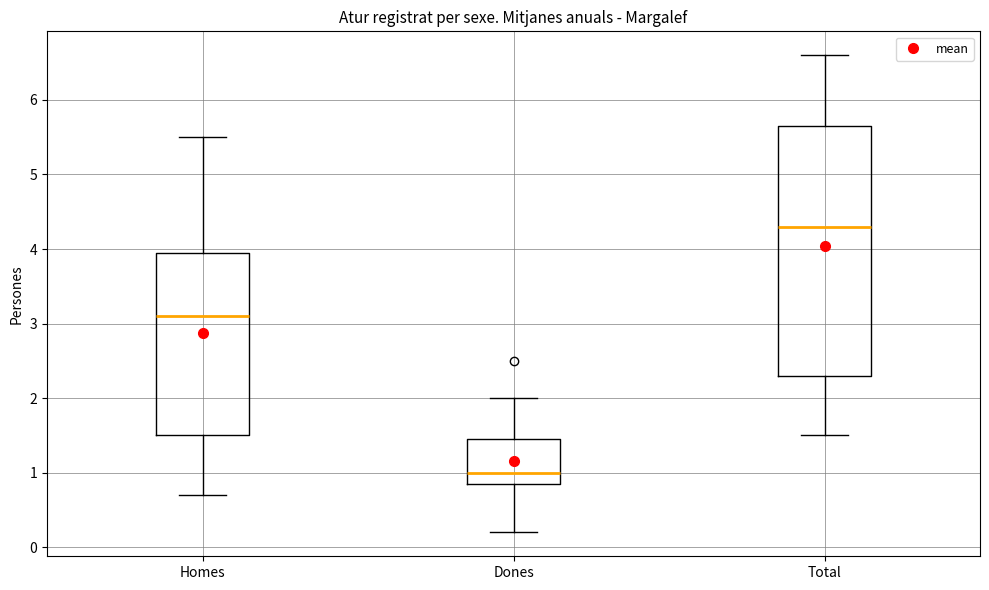

Which box's median line is the highest?

Total